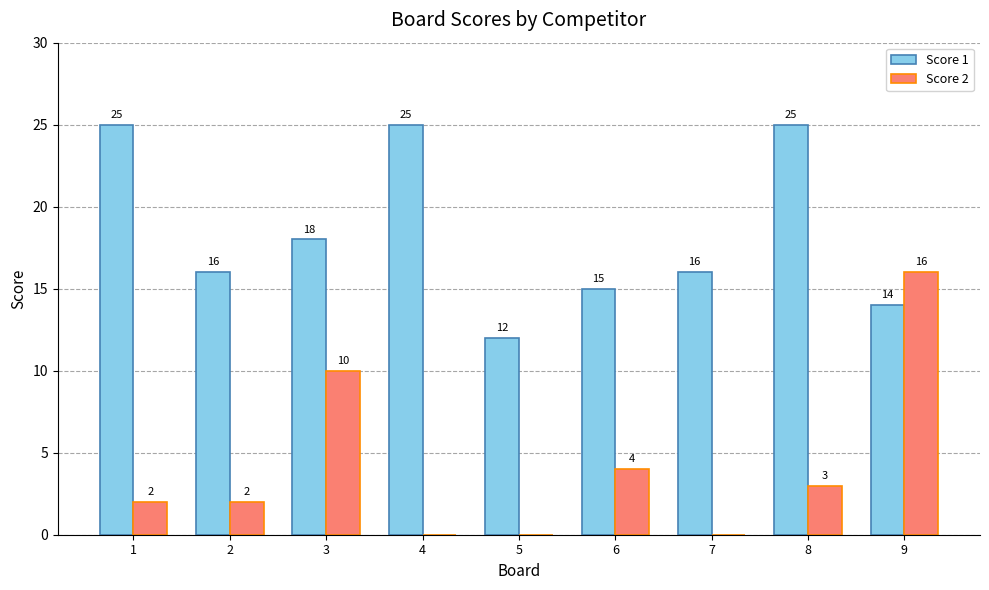

What is the maximum value for Score 2?

16